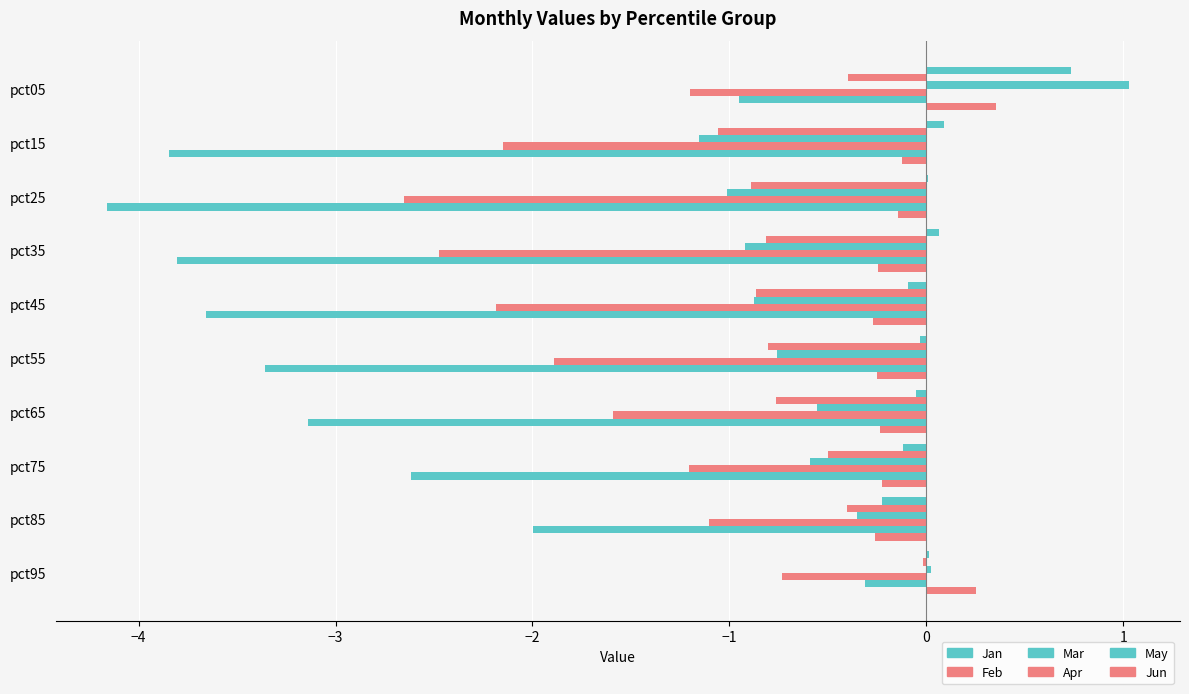

How many categories are shown in the chart?

10